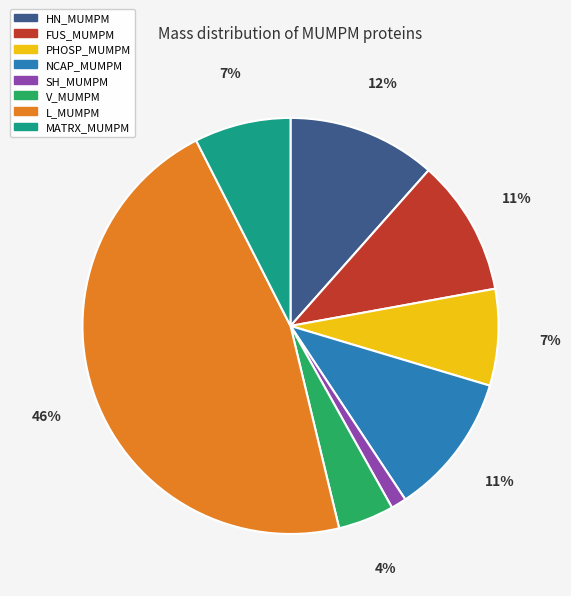

To the nearest percent, what is the difference between the largest and smallest slice percentages?

45%